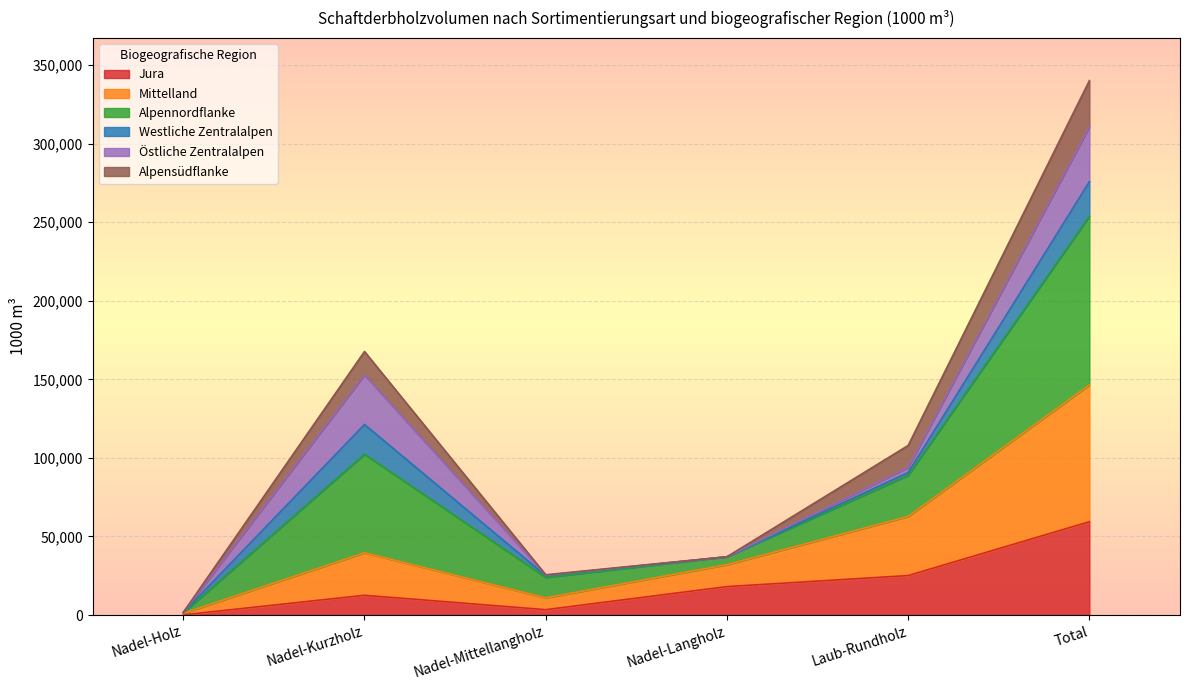

What is the total value across all series at Total?

340049